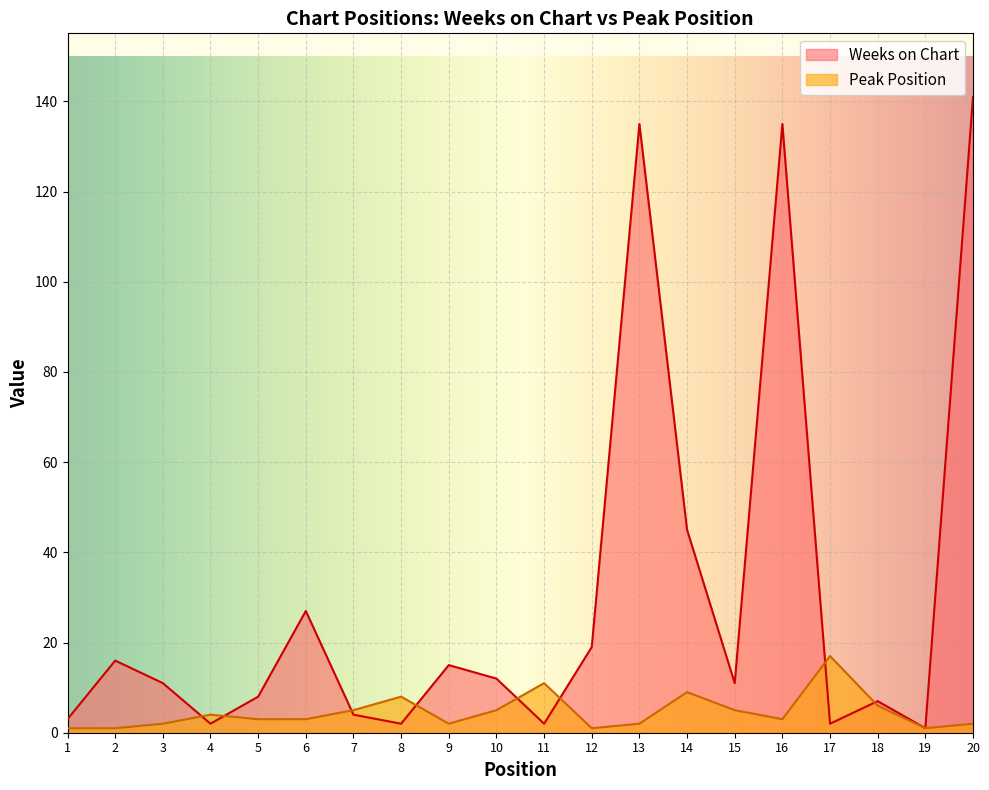

Rank the series at 11 from highest to lowest value.

Peak Position, Weeks on Chart